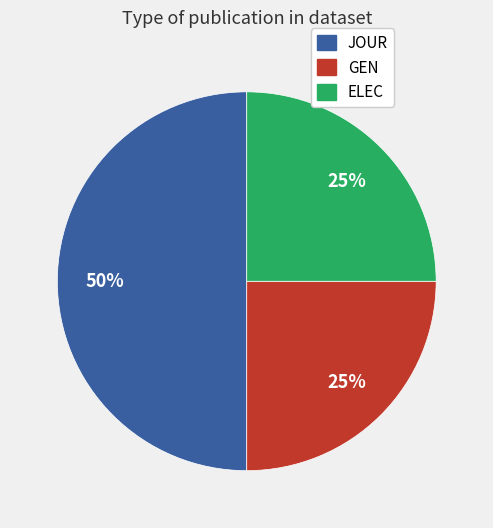

To the nearest percent, what is the difference between the largest and smallest slice percentages?

25%